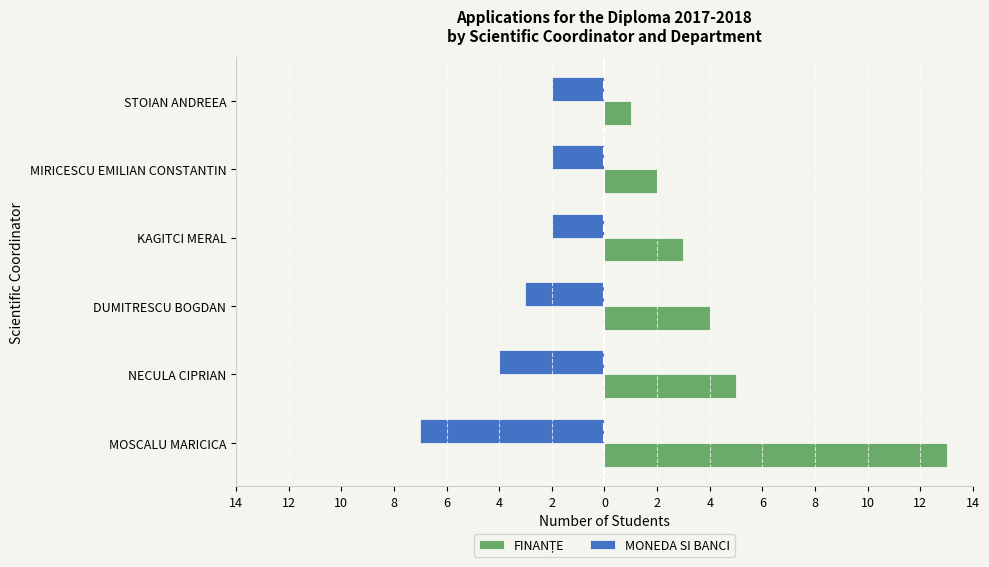

How many distinct data groups are displayed?

2